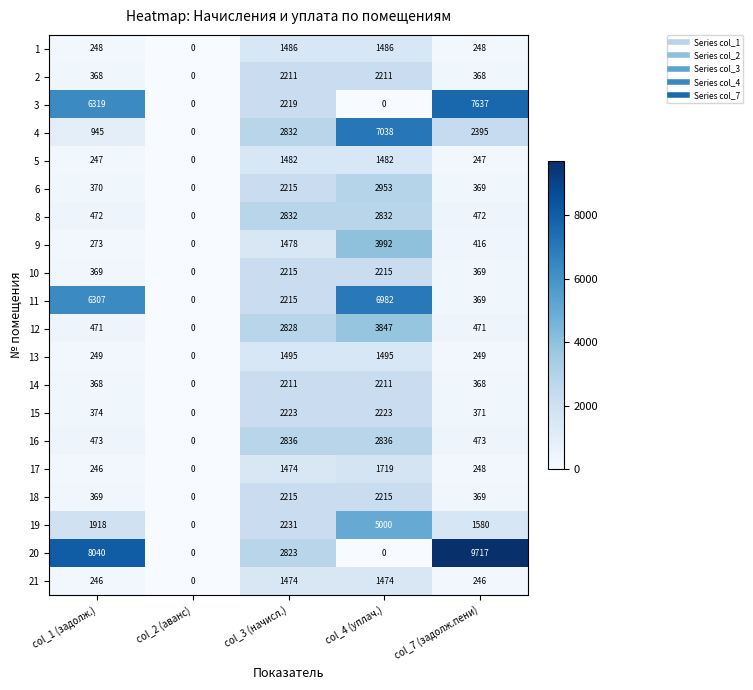

How many data points does each series have?

5